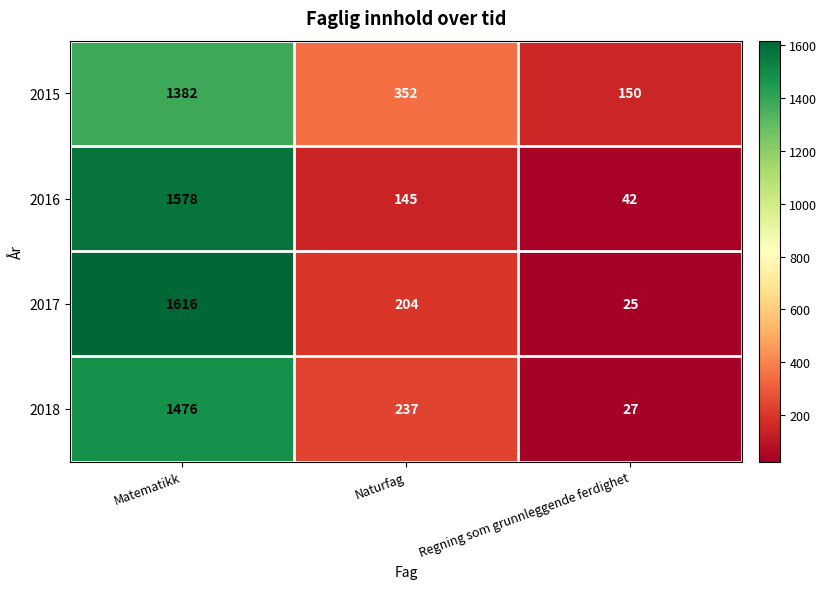

Reading left to right, list all the values displayed in this chart.

2015: Matematikk=1382	Naturfag=352	Regning som grunnleggende ferdighet=150
2016: Matematikk=1578	Naturfag=145	Regning som grunnleggende ferdighet=42
2017: Matematikk=1616	Naturfag=204	Regning som grunnleggende ferdighet=25
2018: Matematikk=1476	Naturfag=237	Regning som grunnleggende ferdighet=27